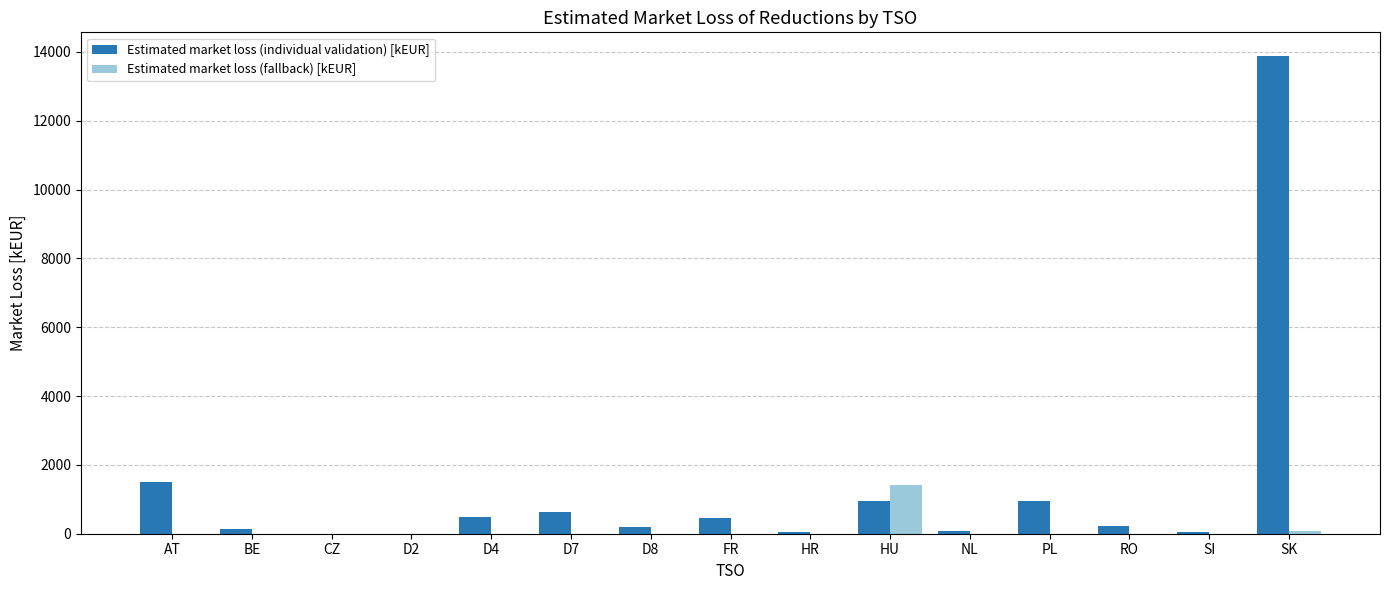

What is the sum of the Estimated market loss (individual validation) [kEUR] values at D2 and D7?

633.5